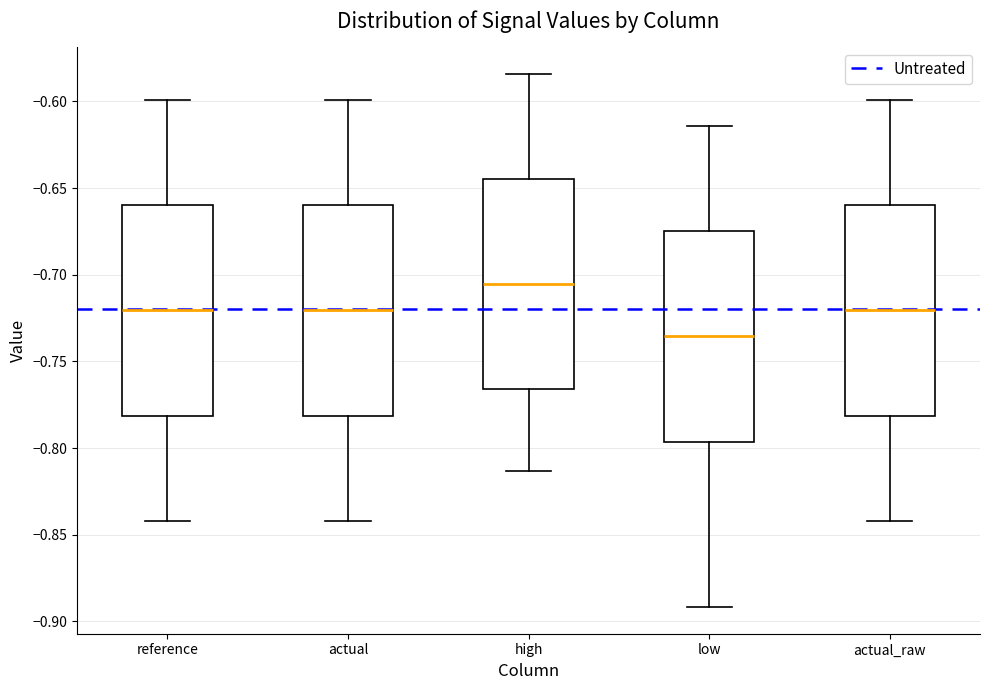

Where is the upper edge of the box for high on the y-axis? The values are not printed on the chart, so give them approximately, as read against the axis.

-0.645